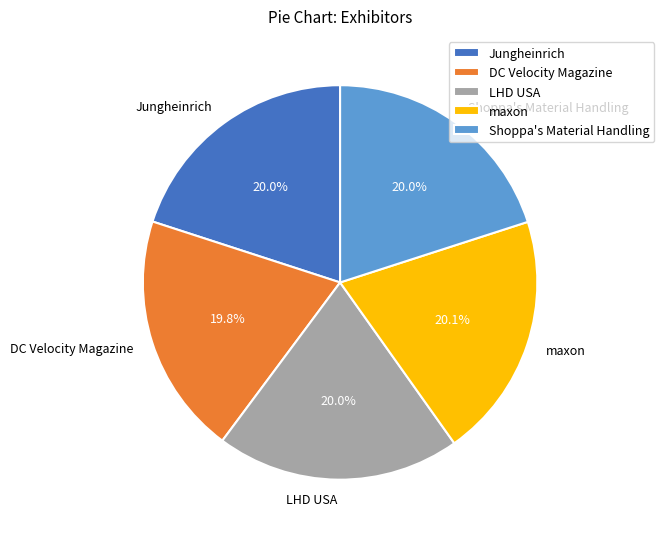

True or false: maxon accounts for 31% of the total.

False